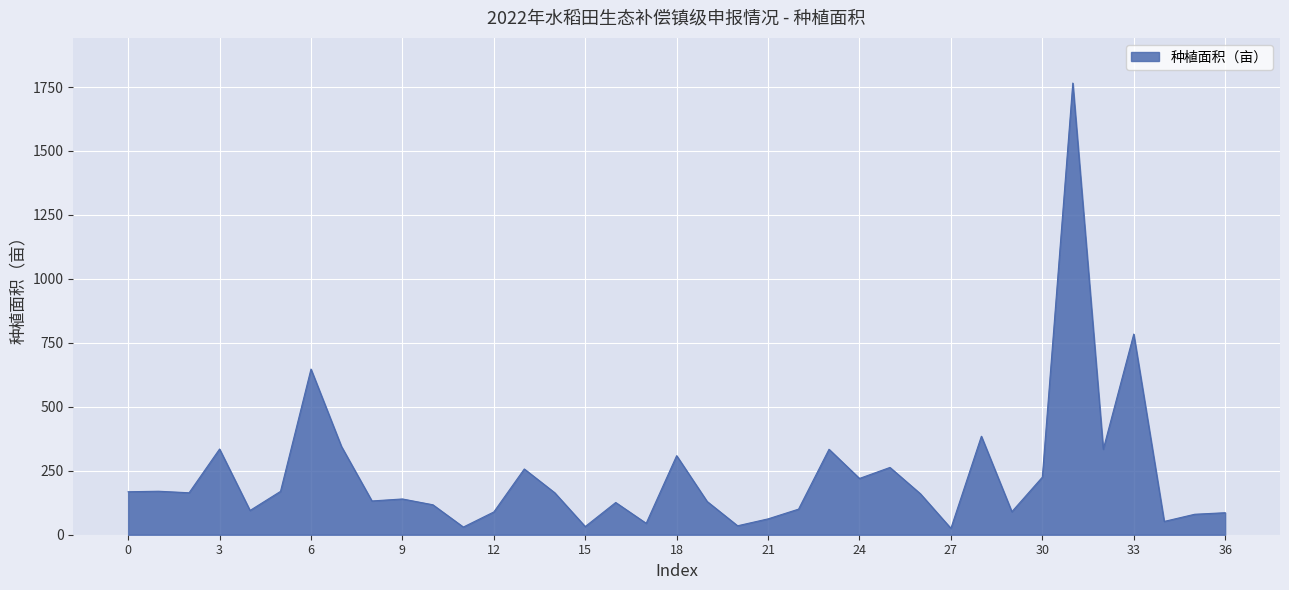

What is the maximum value shown in the chart?

1765.5